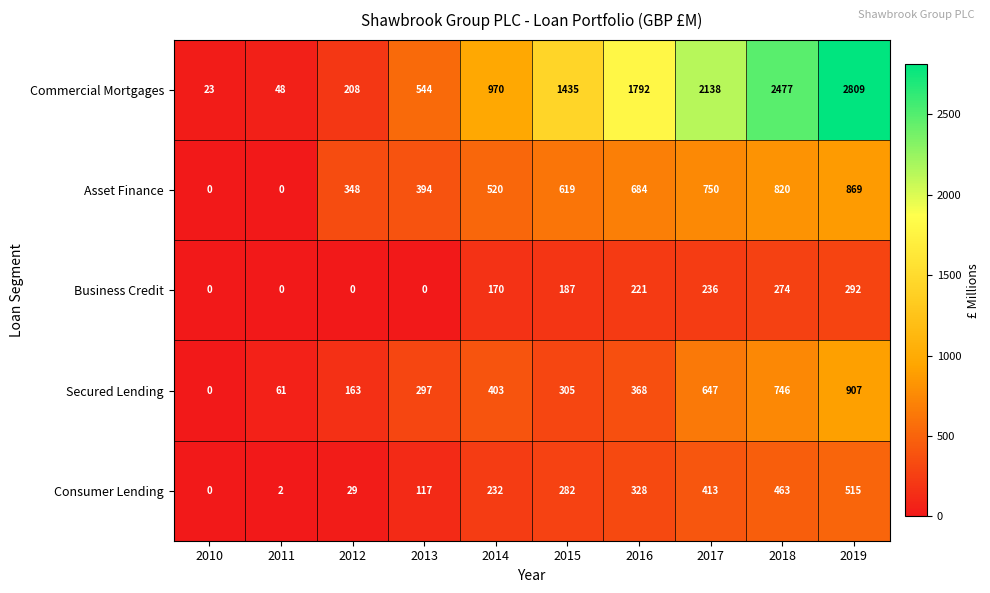

Where is Consumer Lending nearest to the value 257?

2014